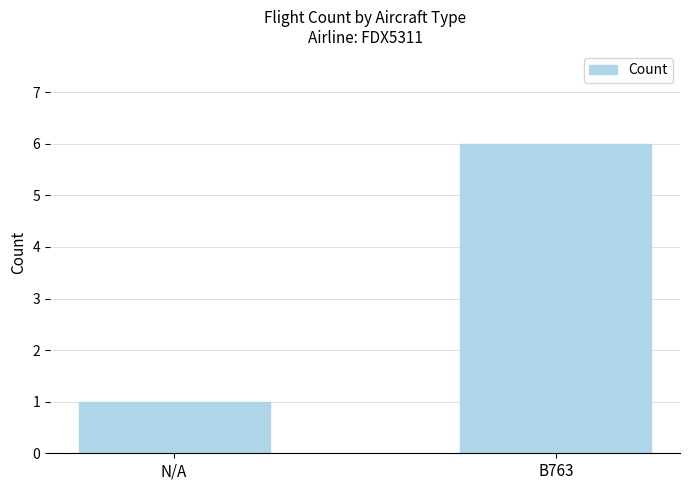

What is the difference between the values at N/A and B763?

5